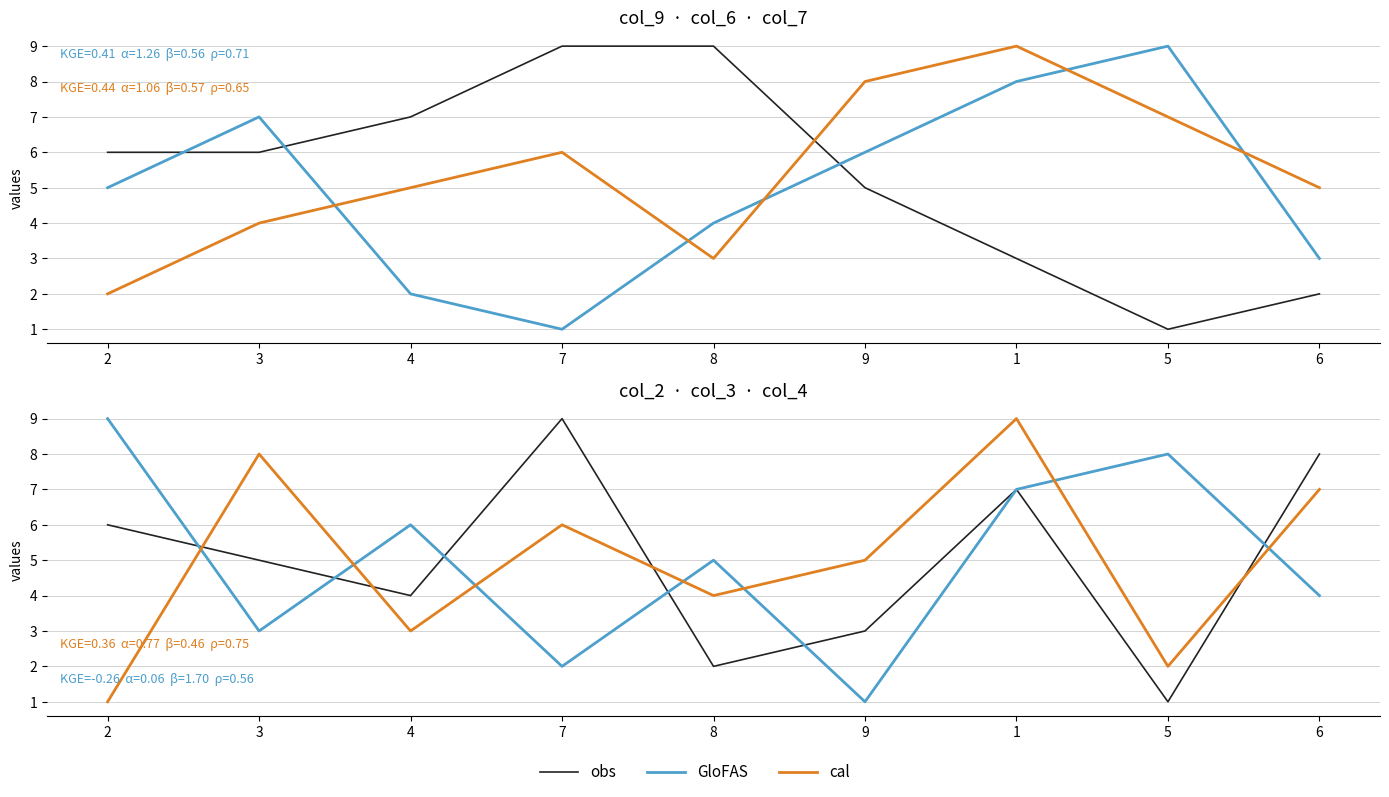

Count the number of data series in this chart.

3